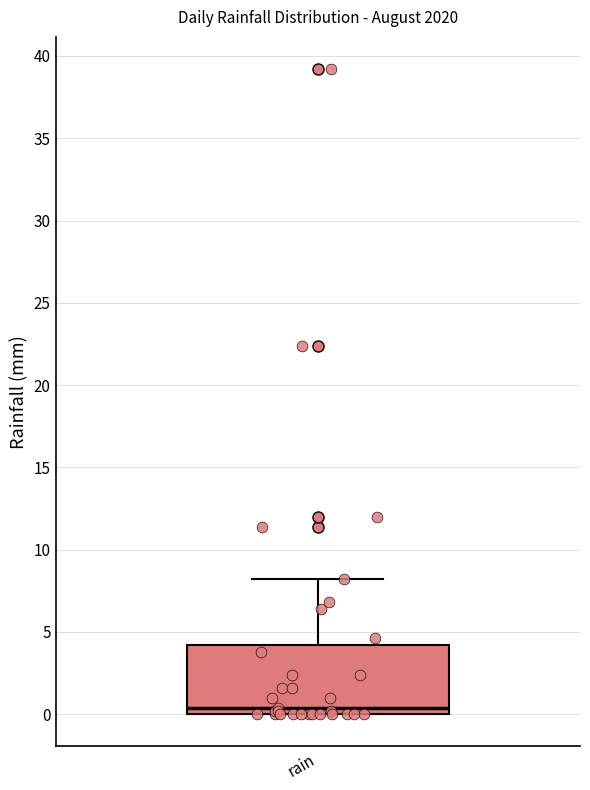

Read this box plot against the y-axis: the position of the median line, the range covered by the box, and the ends of both whiskers. The values are not printed on the chart, so give them approximately, as read against the axis.

median 0.5, box 0.0 to 4.0, whiskers 0.0 to 8.0